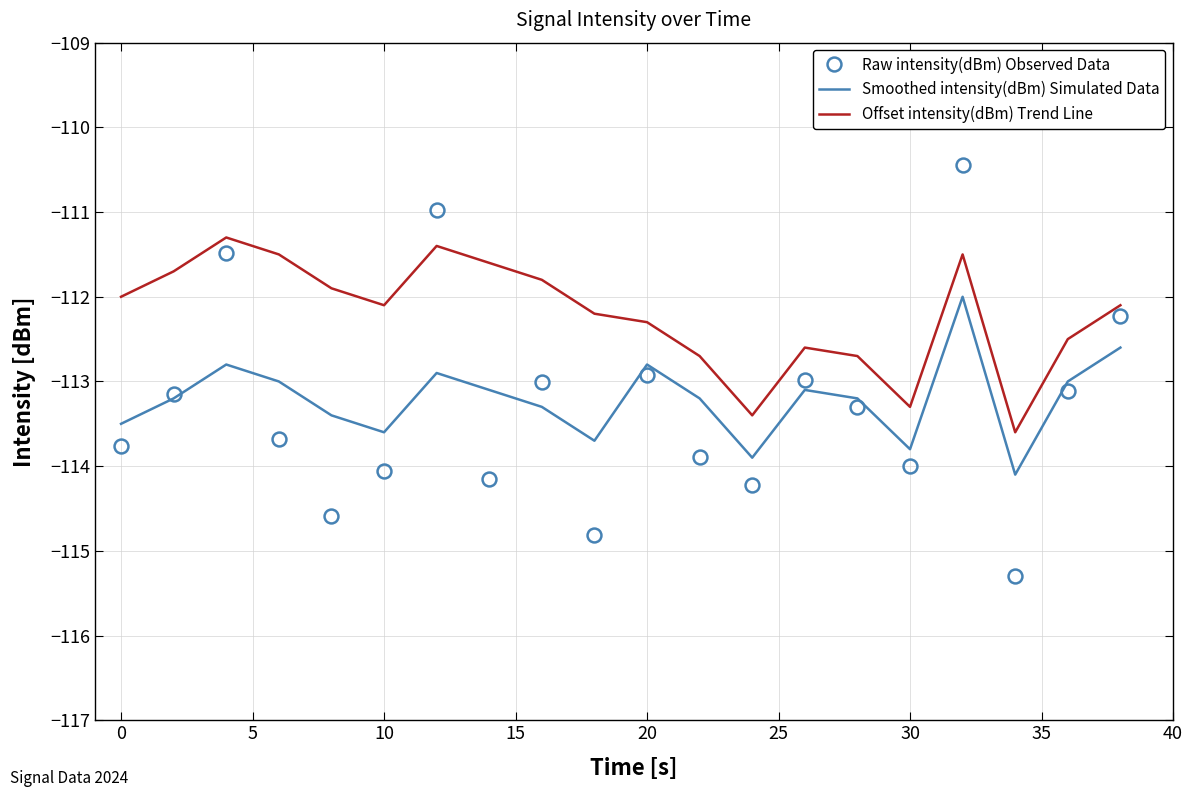

Which series has the largest total across all categories?

Offset intensity(dBm) Trend Line